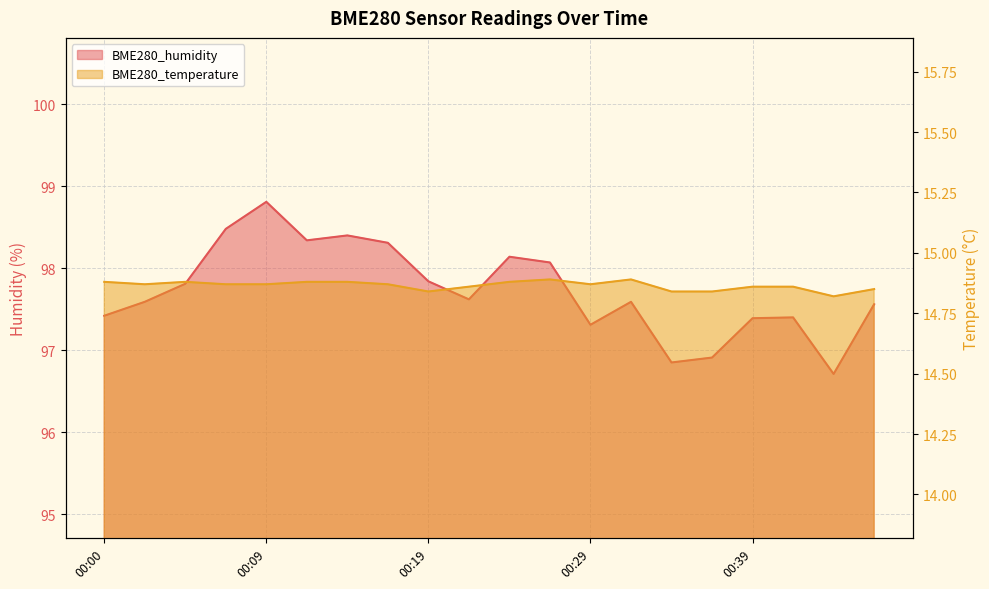

Reading right to left, transcribe all the data shown in this chart.

BME280_humidity: 97.6	96.7	97.4	97.4	96.9	96.8	97.6	97.3	98.1	98.1	97.6	97.8	98.3	98.4	98.3	98.8	98.5	97.8	97.6	97.4
BME280_temperature: 14.8	14.8	14.9	14.9	14.8	14.8	14.9	14.9	14.9	14.9	14.9	14.8	14.9	14.9	14.9	14.9	14.9	14.9	14.9	14.9